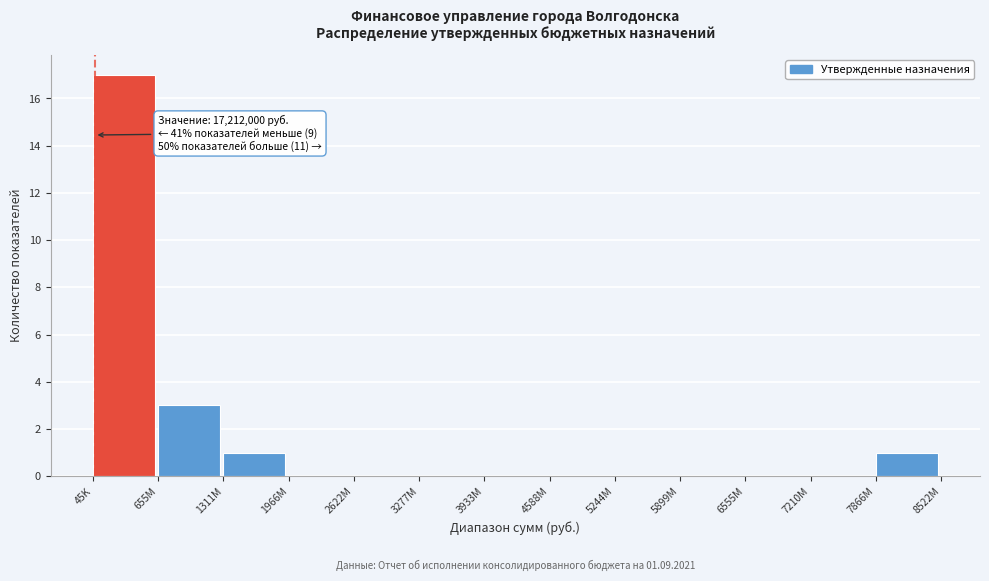

Reading right to left, extract all data points from this chart.

7866M=1	7210M=0	6555M=0	5899M=0	5244M=0	4588M=0	3933M=0	3277M=0	2622M=0	1966M=0	1311M=1	655M=3	45K=17